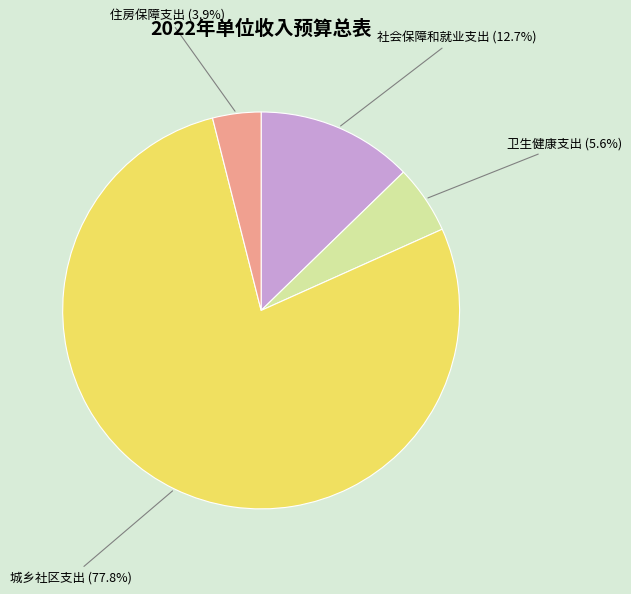

To the nearest percent, what is the average slice percentage?

25%